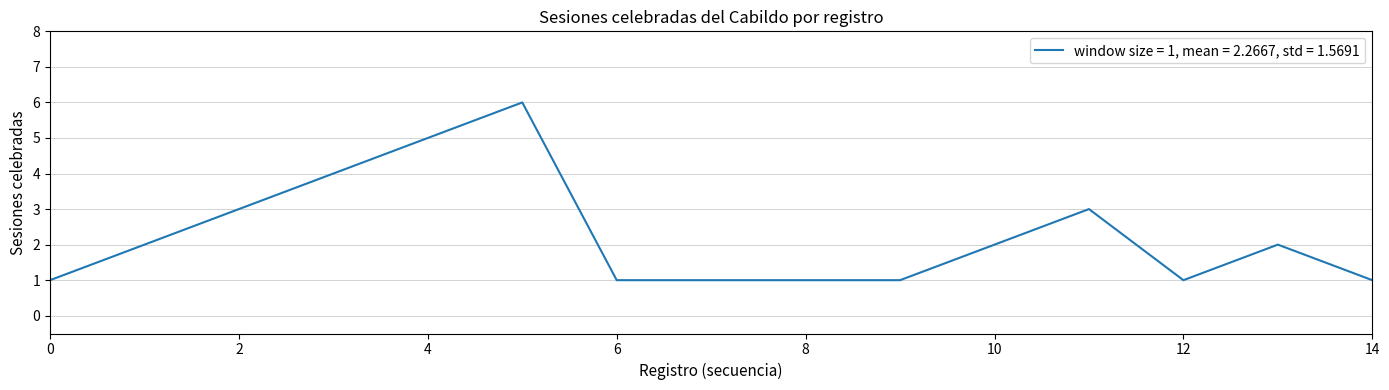

What is the greatest value displayed?

6